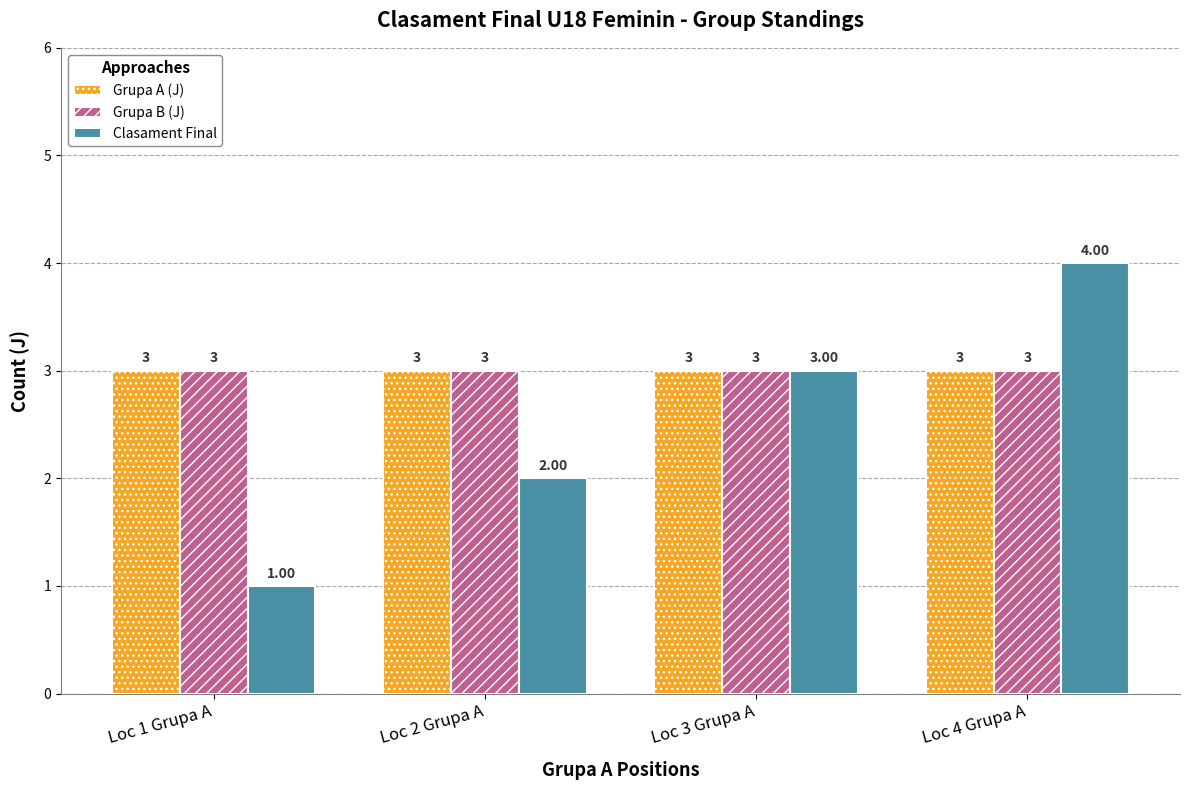

Reading left to right, extract all data points from this chart.

Grupa A (J): Loc 1 Grupa A=3	Loc 2 Grupa A=3	Loc 3 Grupa A=3	Loc 4 Grupa A=3
Grupa B (J): Loc 1 Grupa A=3	Loc 2 Grupa A=3	Loc 3 Grupa A=3	Loc 4 Grupa A=3
Clasament Final: Loc 1 Grupa A=1	Loc 2 Grupa A=2	Loc 3 Grupa A=3	Loc 4 Grupa A=4